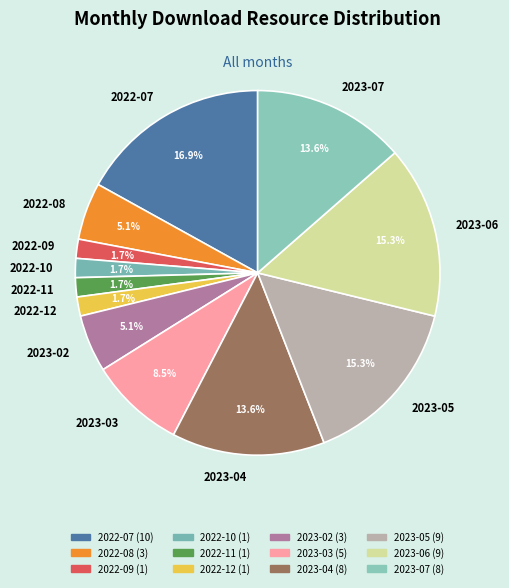

To the nearest percent, what is the difference between the 2023-02 and 2023-07 slice percentages?

8%